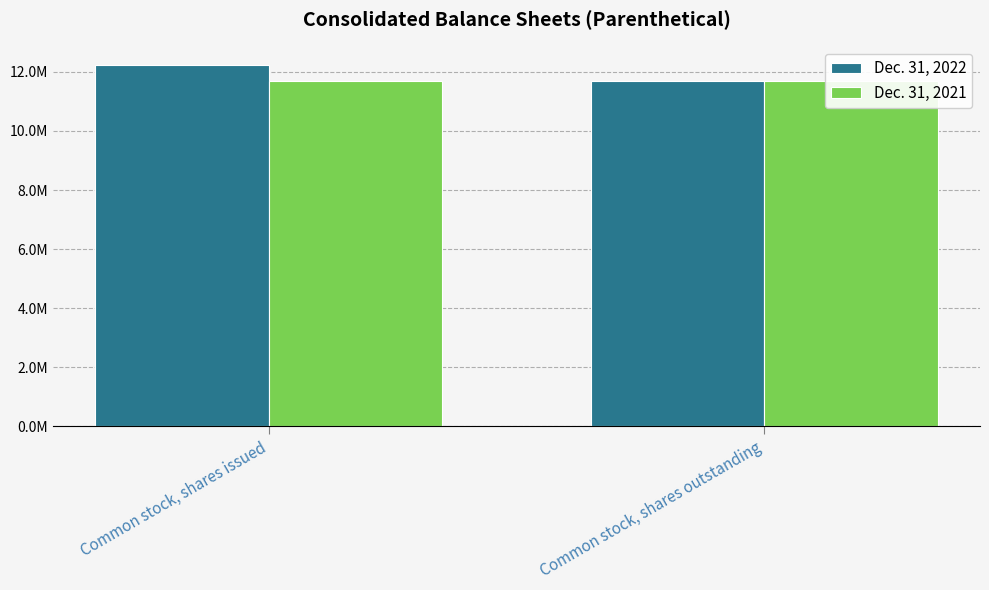

What is the total value across all series at Common stock, shares issued?

23947359